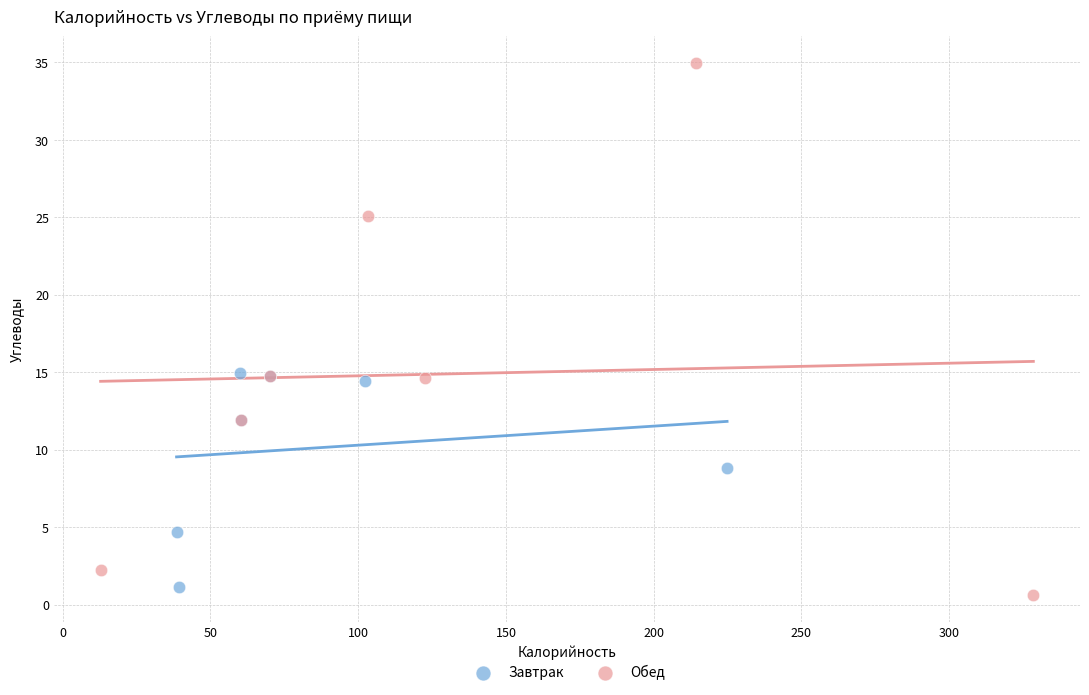

Which series contains the highest Y value?

Обед